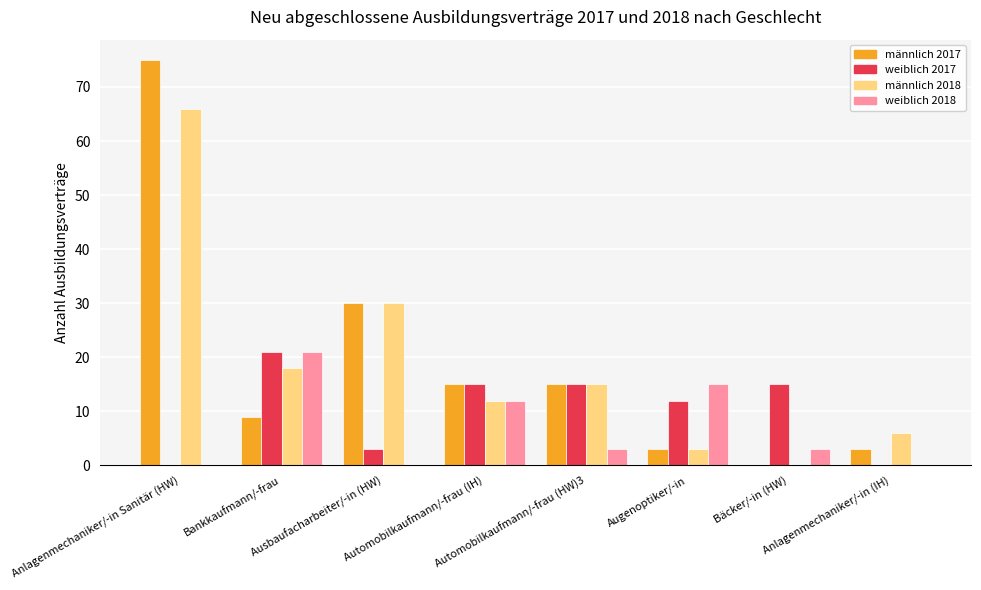

How many weiblich 2017 values are between 3 and 15?

5